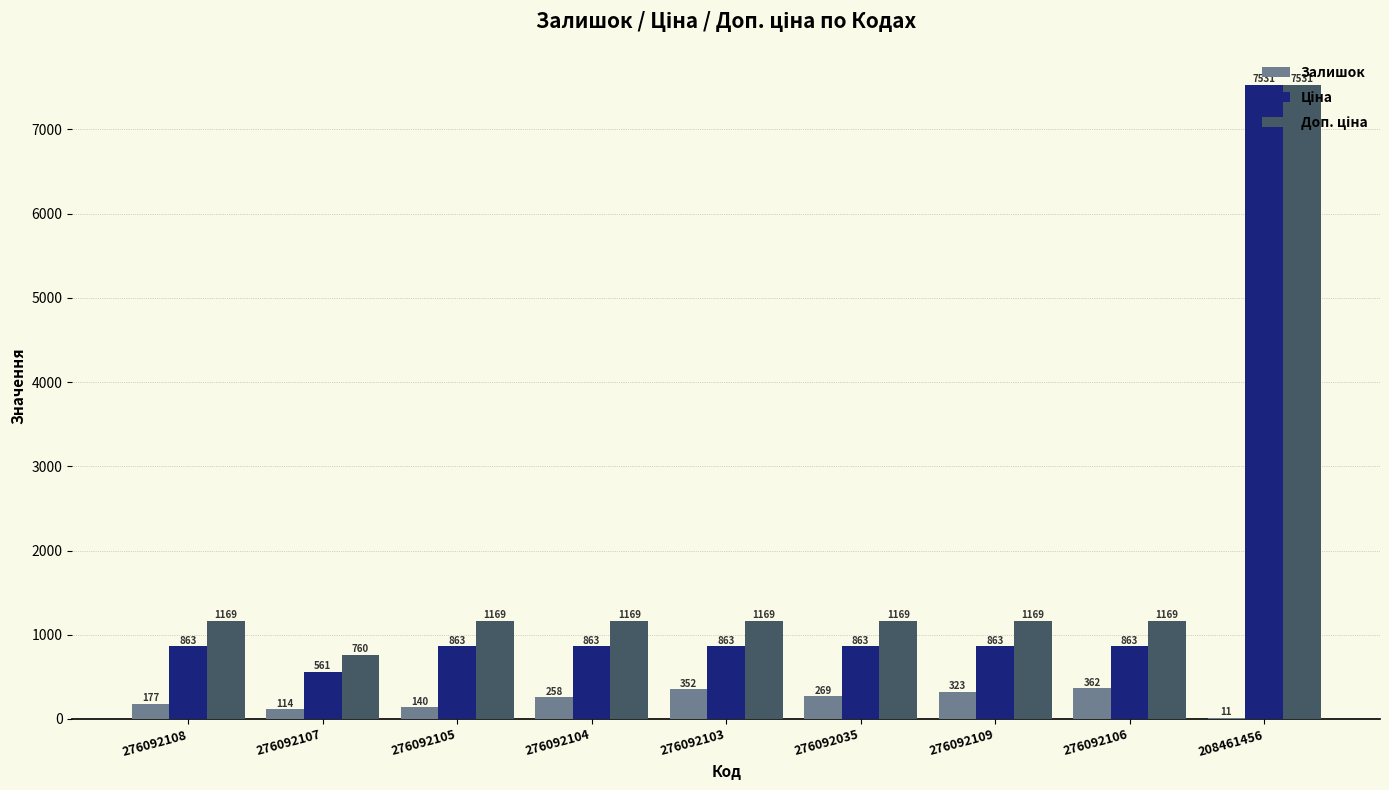

What is the sum of the Залишок values at 276092105 and 276092104?

398.0